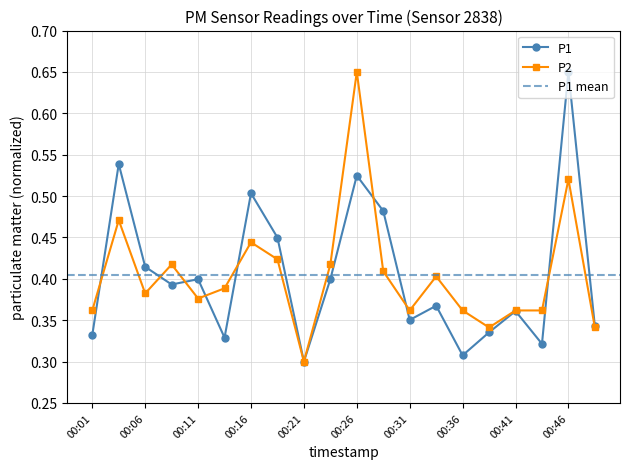

What is the minimum value shown in the chart?

0.3